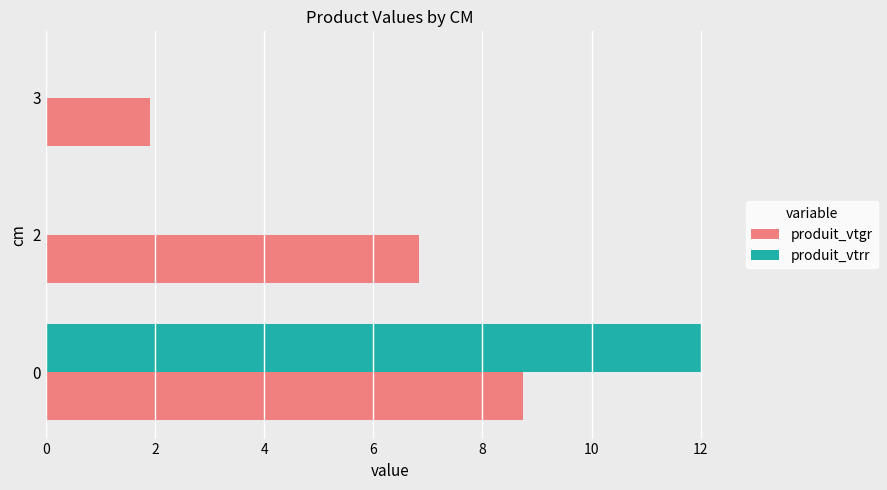

Count the number of data series in this chart.

2